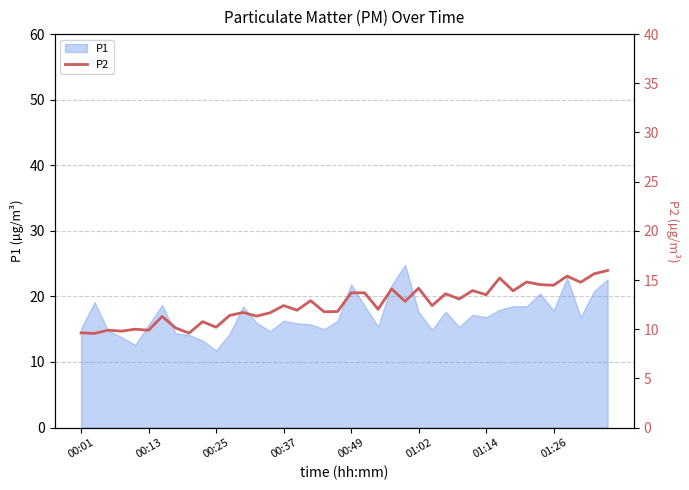

What is the highest value of the P1 series?

24.8